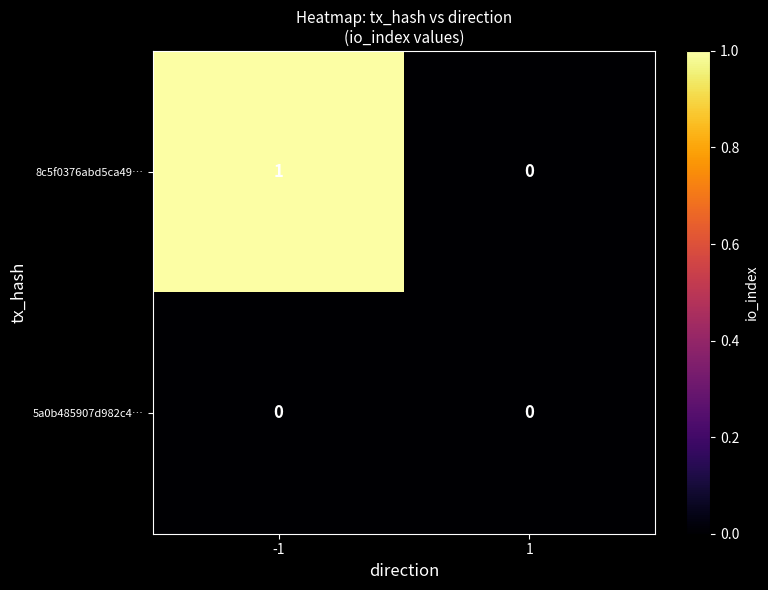

Between -1 and 1, which series saw the biggest shift?

8c5f0376abd5ca49…